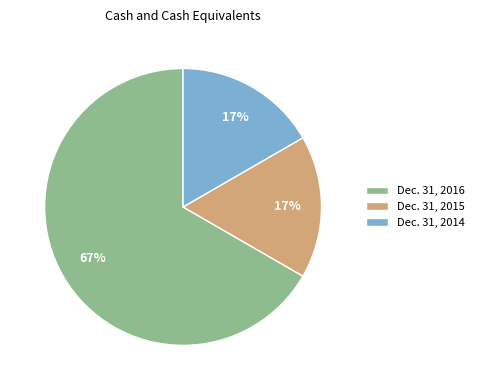

What is the largest slice in the pie chart?

Dec. 31, 2016